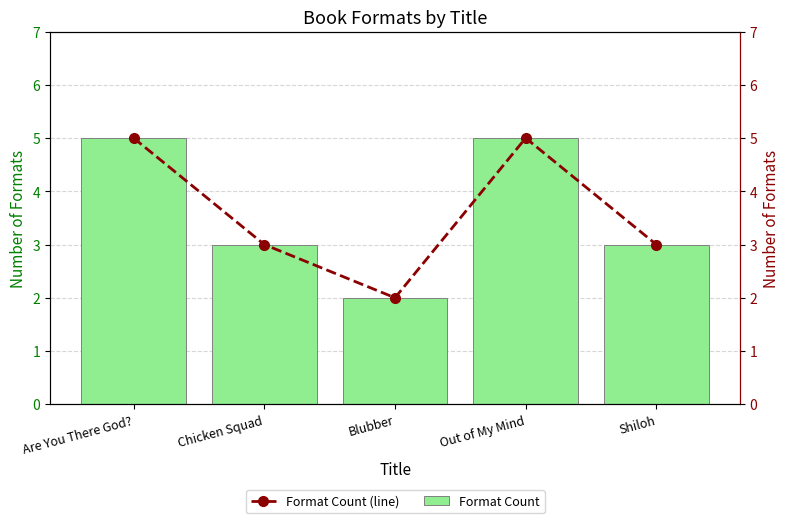

Are the bars grouped side by side (vs. stacked)?

Yes